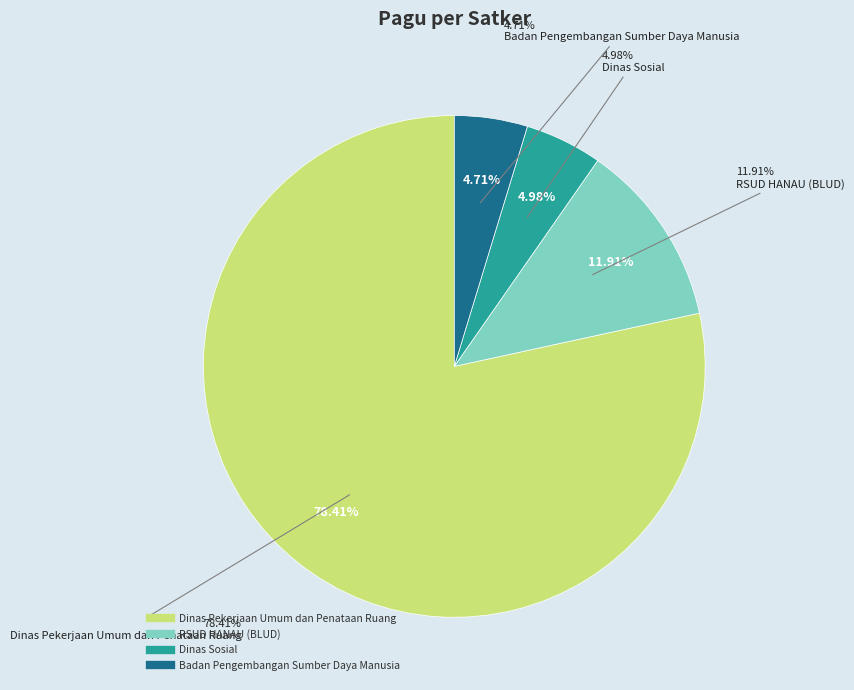

Is it true that Badan Pengembangan Sumber Daya Manusia is 1% of the pie?

False